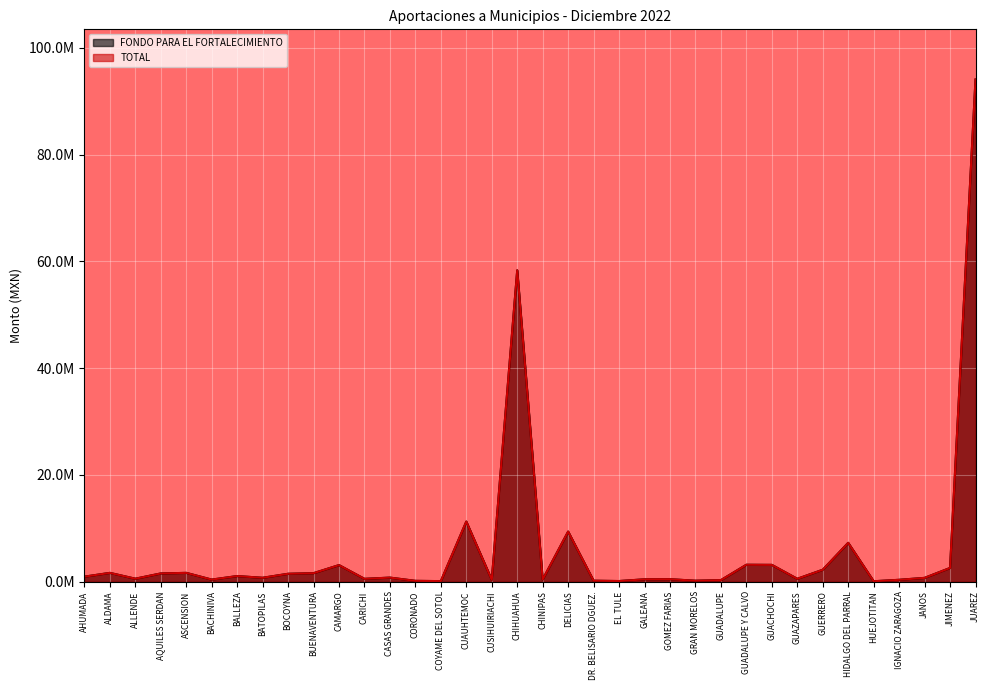

True or false: FONDO PARA EL FORTALECIMIENTO and TOTAL cross at least once.

False